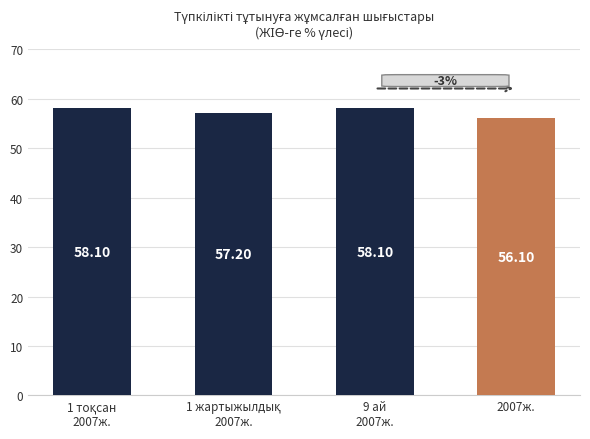

Reading left to right, transcribe all the data shown in this chart.

1 тоқсан
2007ж.=58.1	1 жартыжылдық
2007ж.=57.2	9 ай
2007ж.=58.1	2007ж.=56.1